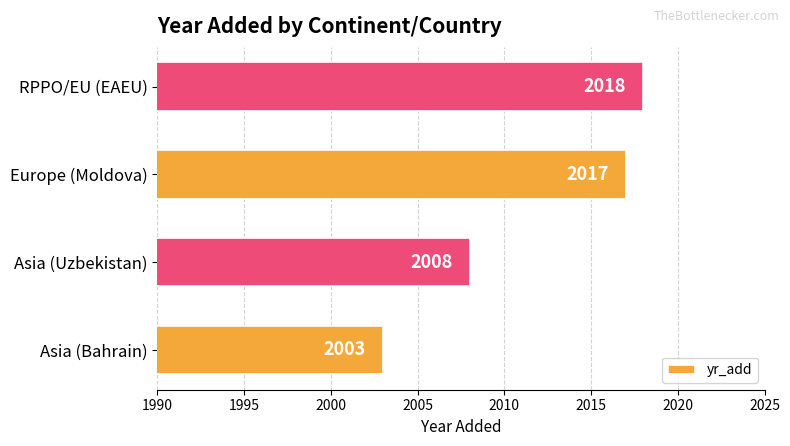

What is the average value?

2012